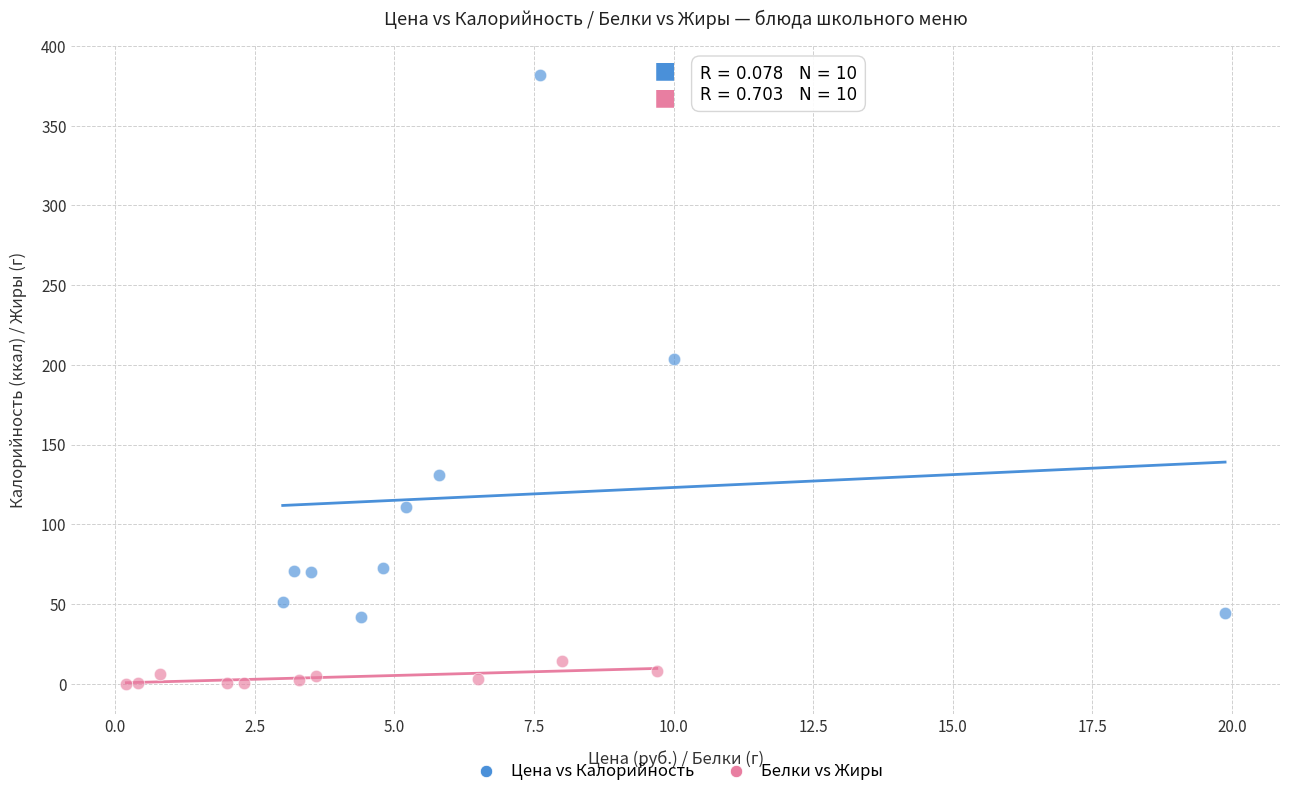

Which series reaches the minimum Y coordinate?

Белки vs Жиры